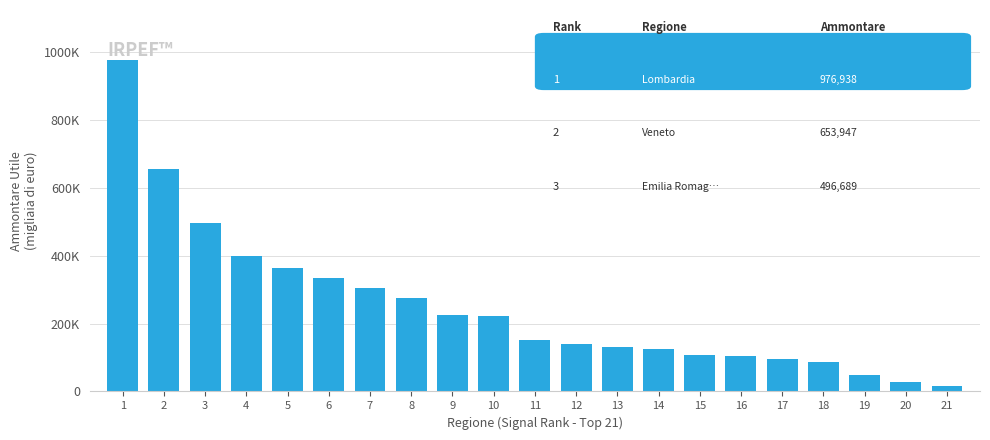

At which category does the chart reach its peak across all series?

1